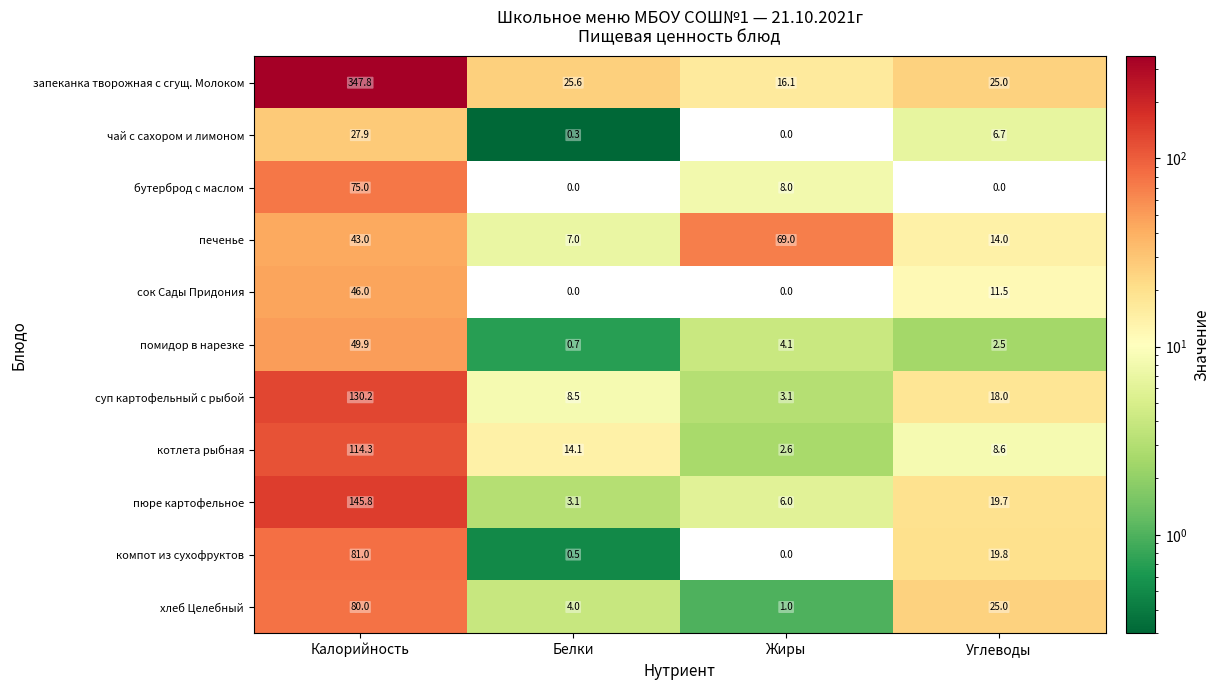

What is the average value of the чай с сахором и лимоном series?

8.7